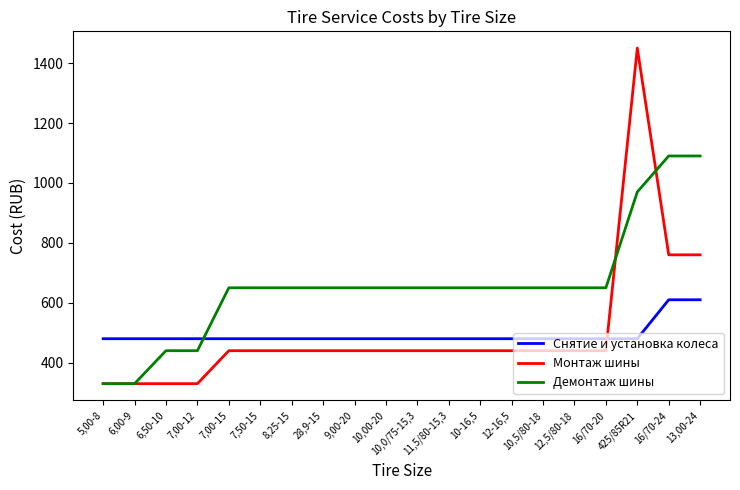

True or false: Демонтаж шины and Снятие и установка колеса intersect in this chart.

True